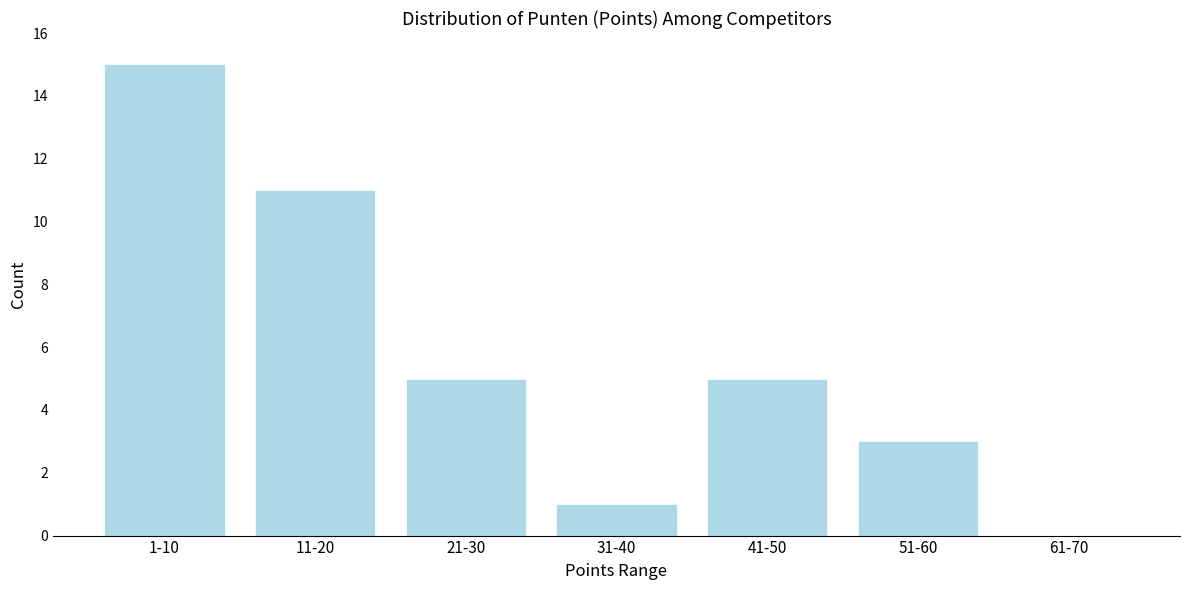

Reading left to right, what are all the values shown in this chart?

1-10=15	11-20=11	21-30=5	31-40=1	41-50=5	51-60=3	61-70=0